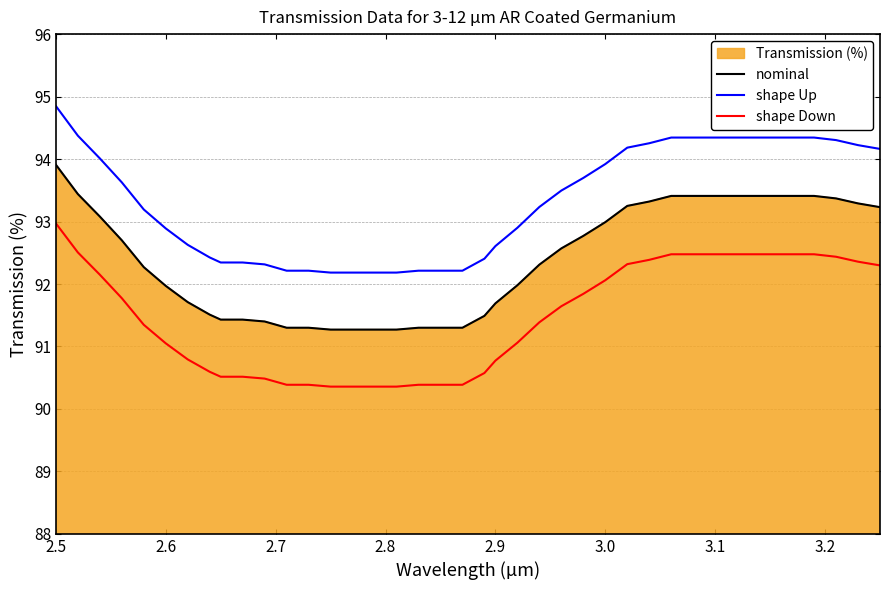

Is it true that nominal equals 40.6 at 2.5?

False